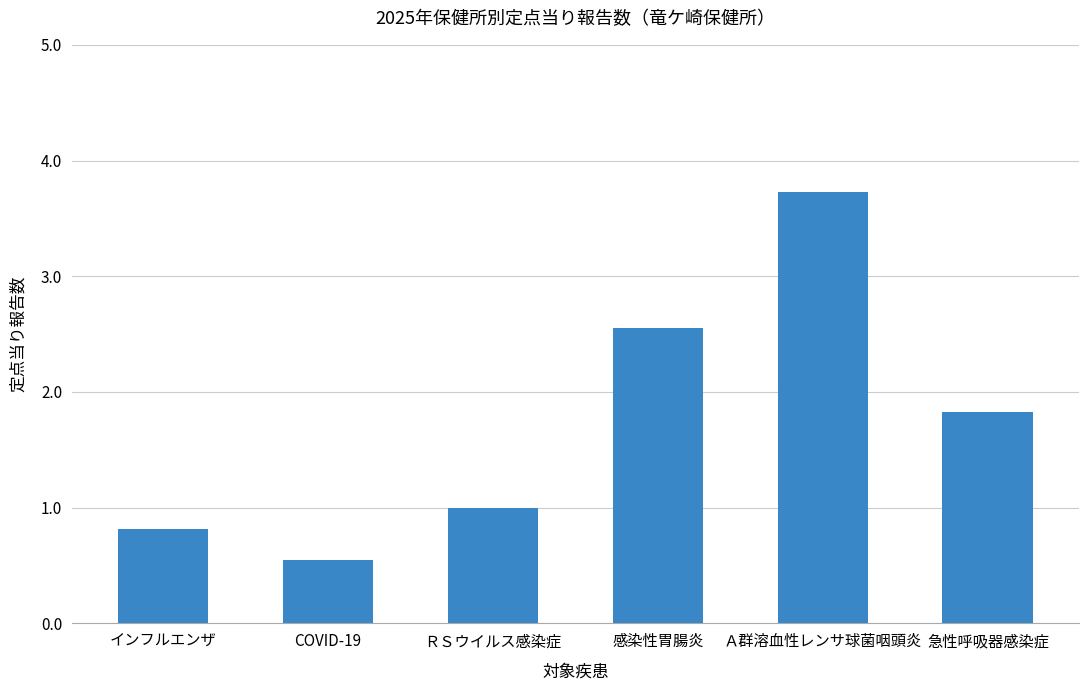

What is the sum of all values?

10.5